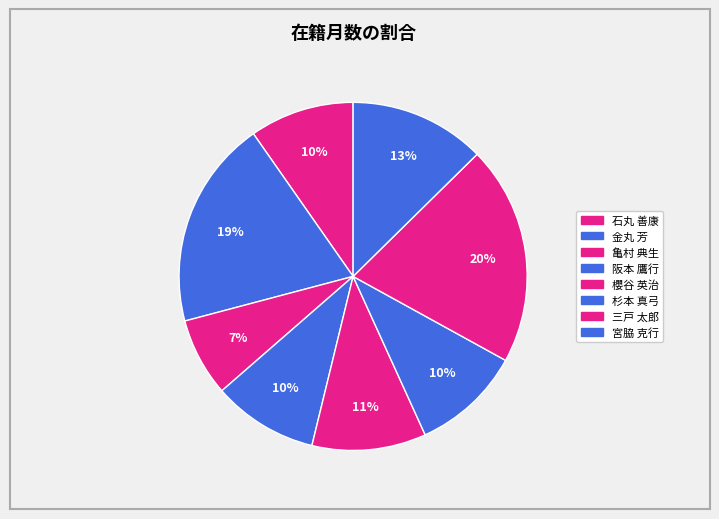

Which slice is the smallest?

亀村 典生